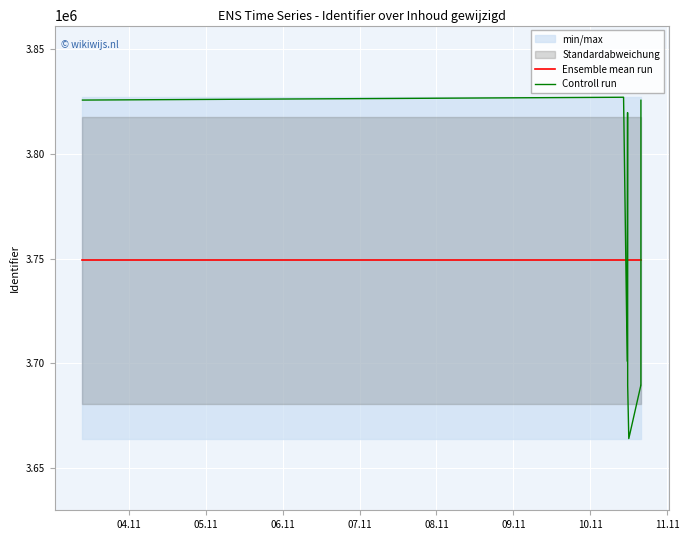

What is the sum of the Controll run values at 04.11 and 05.11?

7652735.0